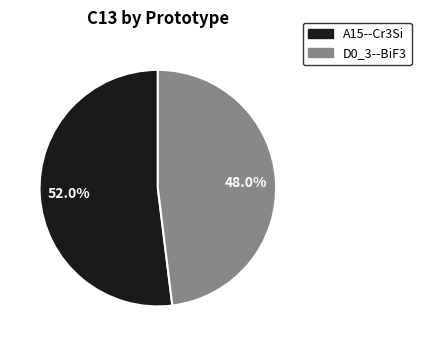

Combined, what portion of the pie is A15--Cr3Si and D0_3--BiF3?

100.0%